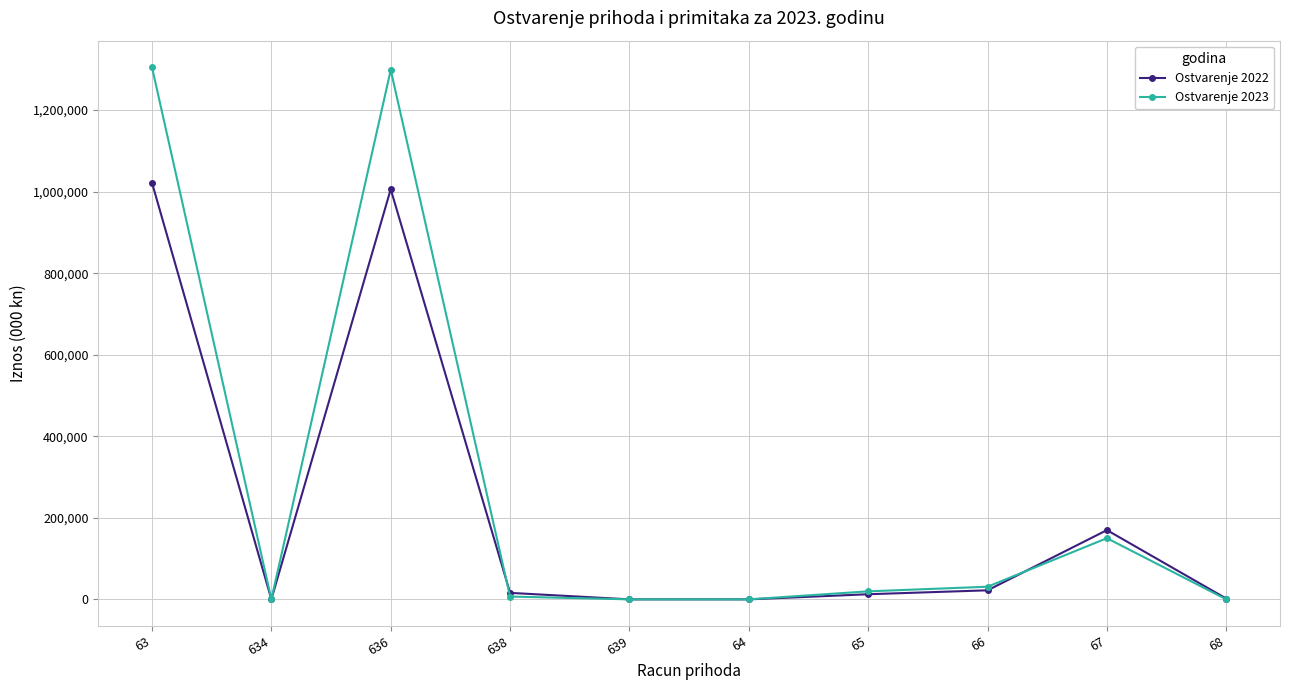

Rank the series by their maximum value, from lowest to highest.

Ostvarenje 2022, Ostvarenje 2023